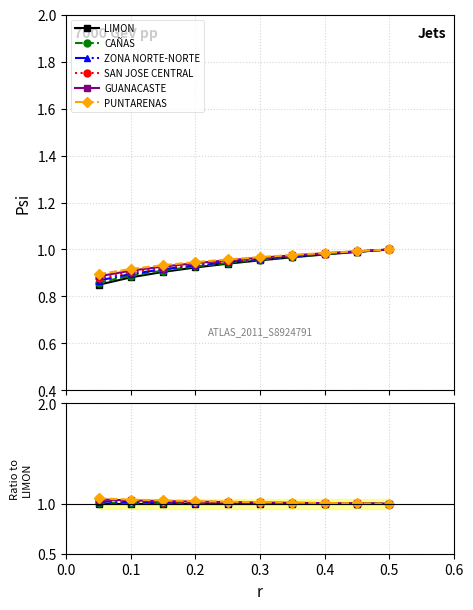

Rank the series by their maximum value, from lowest to highest.

LIMON, CAÑAS, ZONA NORTE-NORTE, SAN JOSE CENTRAL, GUANACASTE, PUNTARENAS